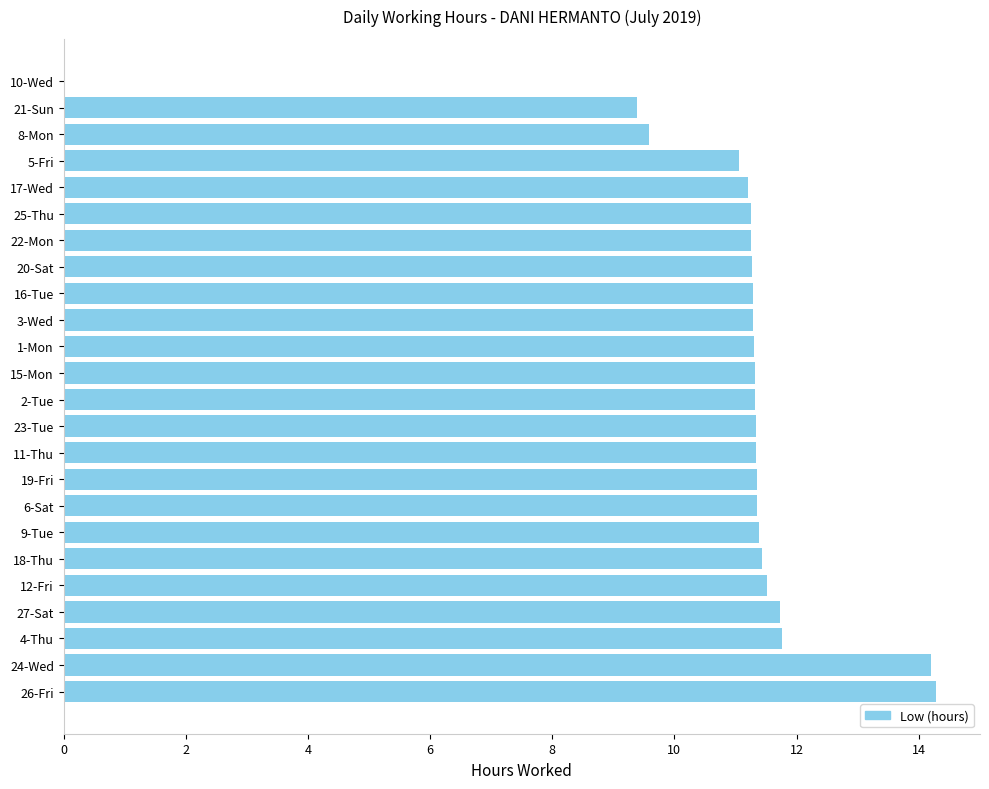

Which has a higher value, 20-Sat or 8-Mon?

20-Sat